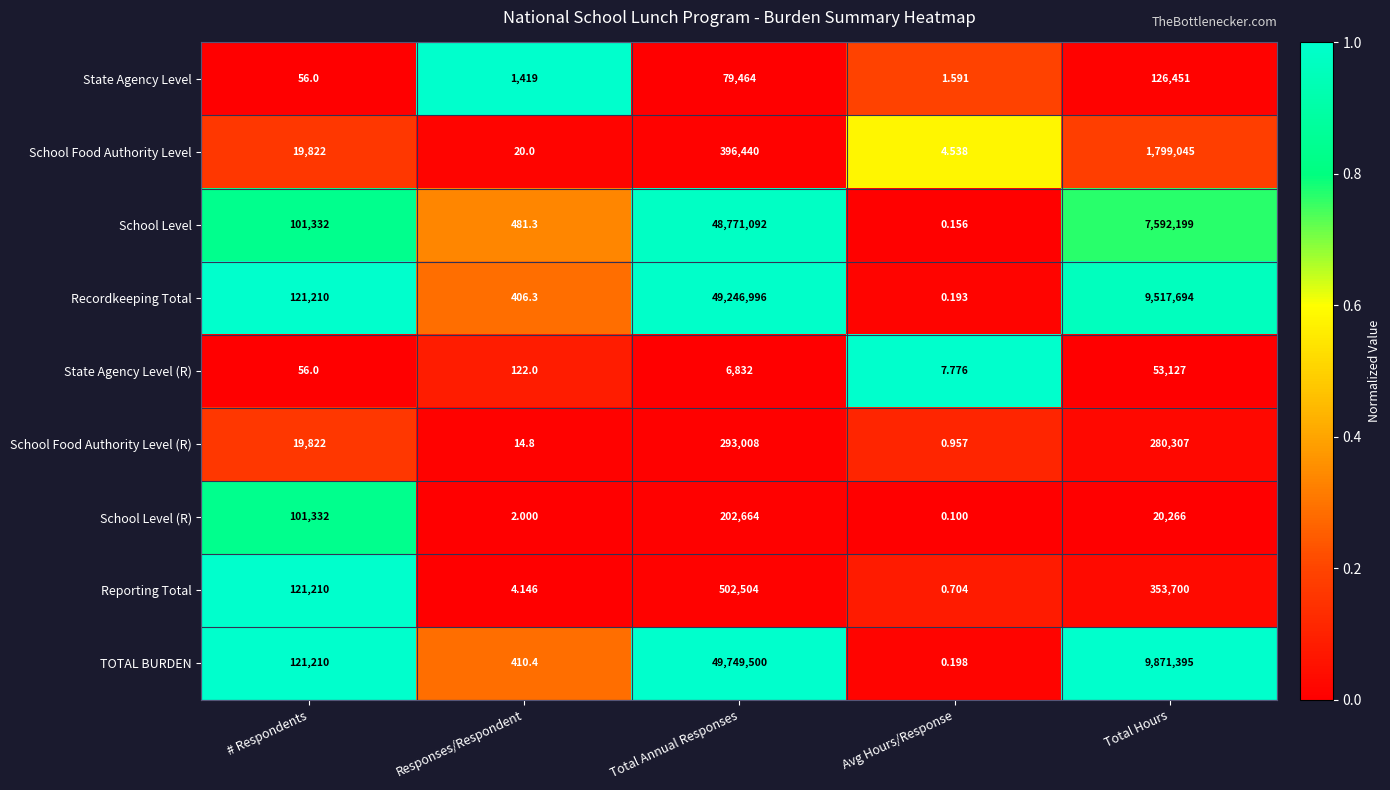

Rank the series by their maximum value, from highest to lowest.

TOTAL BURDEN, Recordkeeping Total, School Level, School Food Authority Level, Reporting Total, School Food Authority Level (R), School Level (R), State Agency Level, State Agency Level (R)